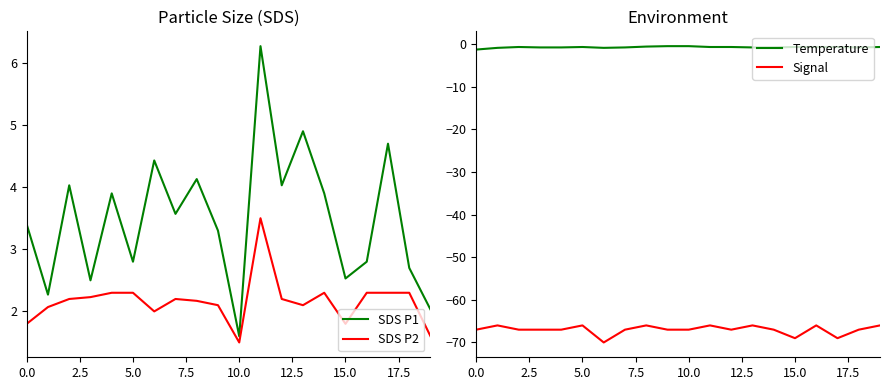

How many data points does each series have?

20